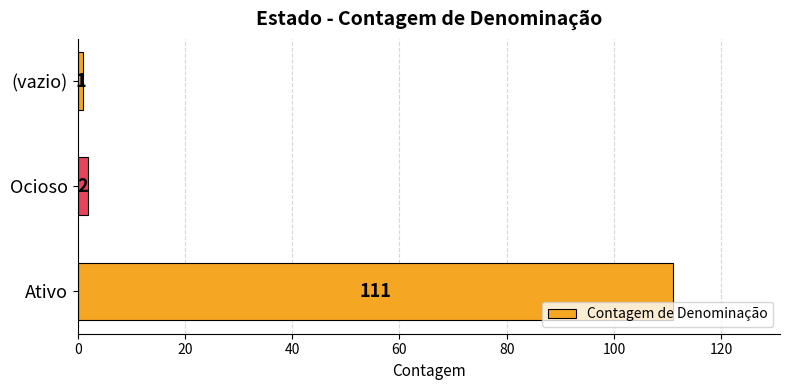

Which label corresponds to the smallest value in the chart?

(vazio)